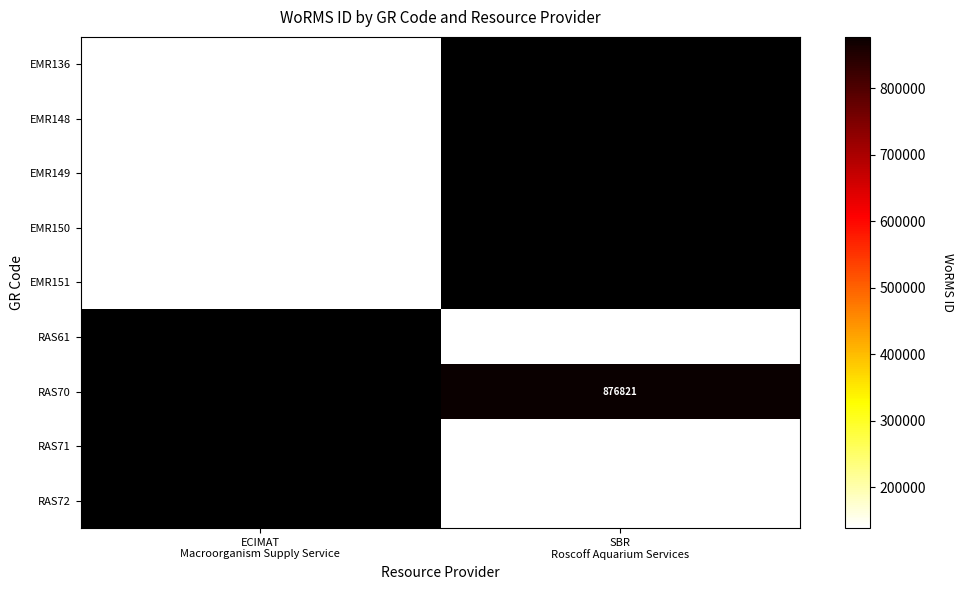

Where is EMR149 nearest to the value 140512?

ECIMAT Macroorganism Supply Service